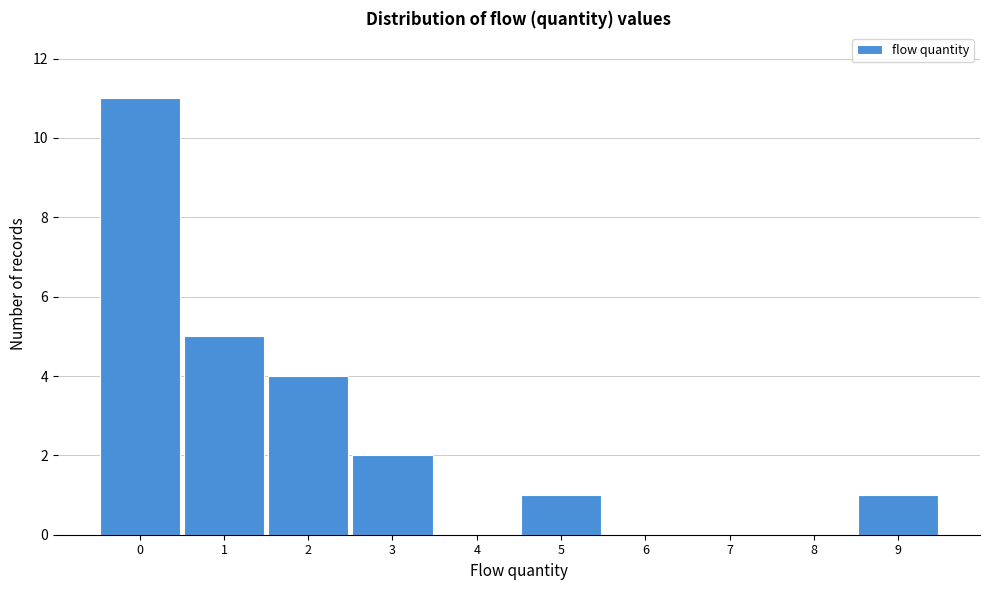

Reading left to right, extract all data points from this chart.

0=11	1=5	2=4	3=2	4=0	5=1	6=0	7=0	8=0	9=1